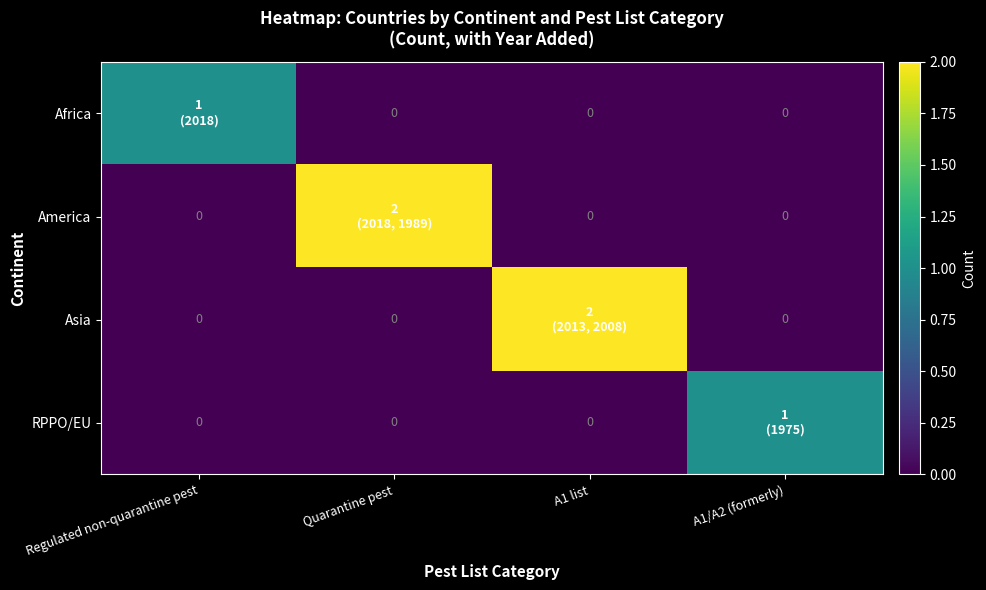

What is the difference between the maximum and second lowest values in the America series?

2